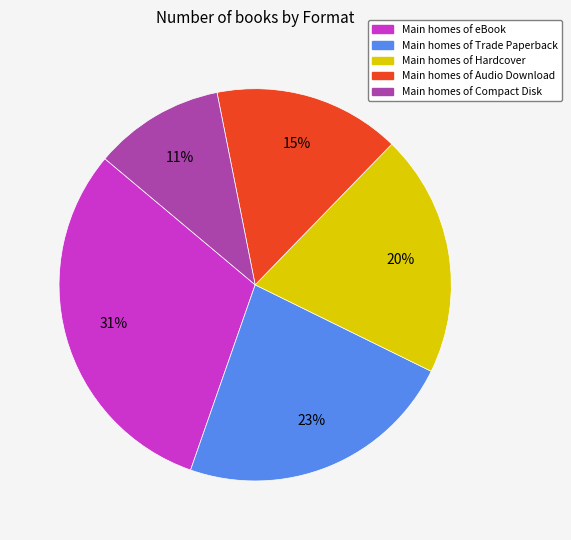

To the nearest percent, what is the average slice percentage?

20%